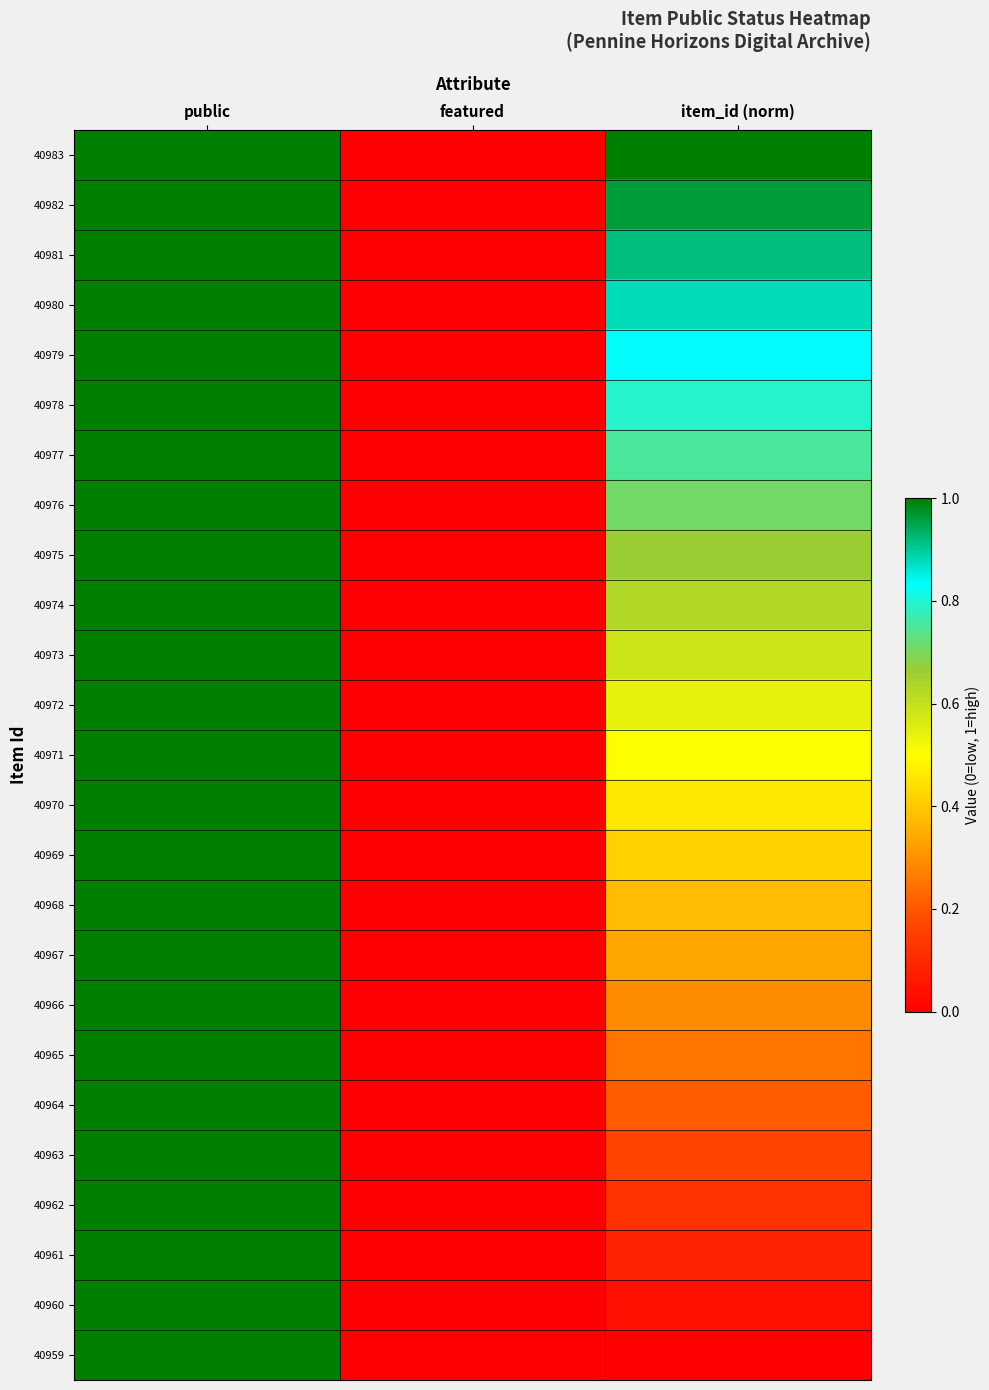

Between featured and public, which is larger?

public